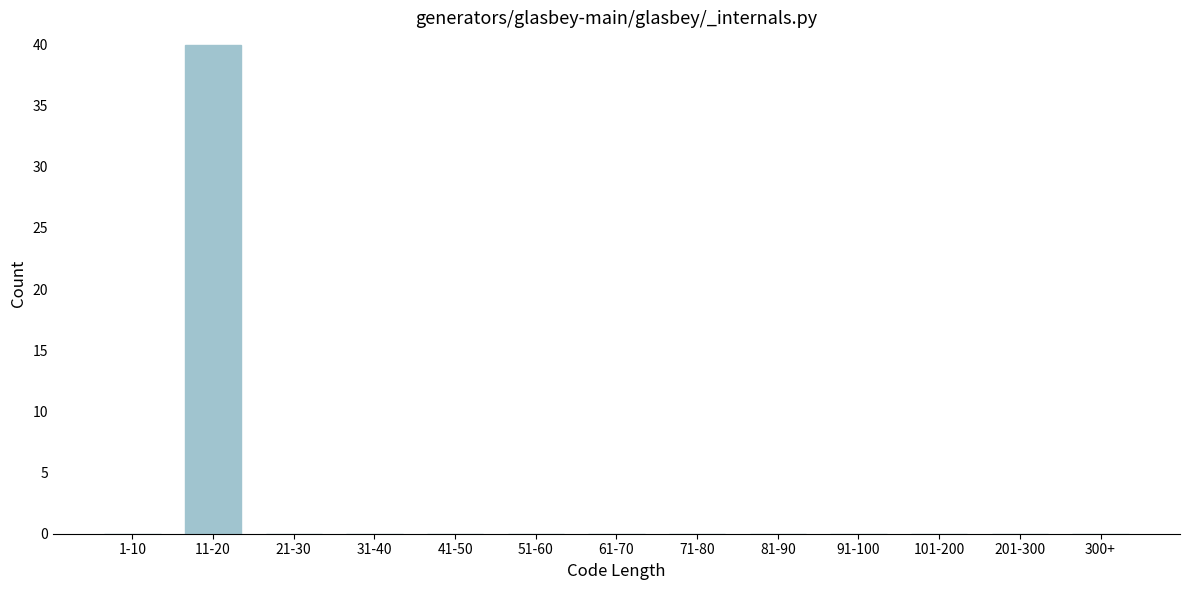

Reading left to right, list all the values displayed in this chart.

1-10=0	11-20=40	21-30=0	31-40=0	41-50=0	51-60=0	61-70=0	71-80=0	81-90=0	91-100=0	101-200=0	201-300=0	300+=0